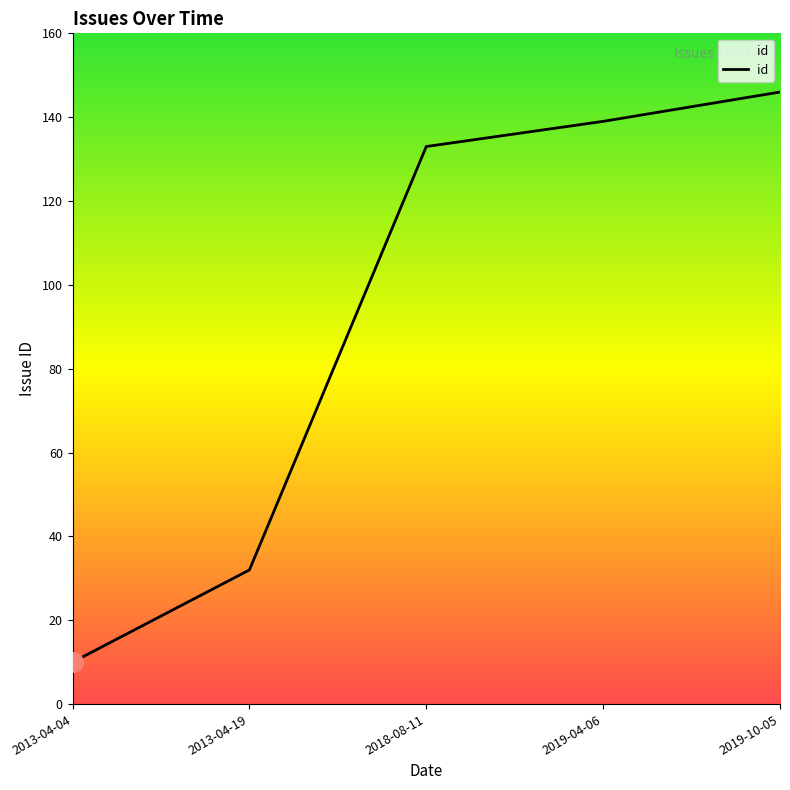

What is the change in value from 2013-04-19 to 2019-04-06?

+107